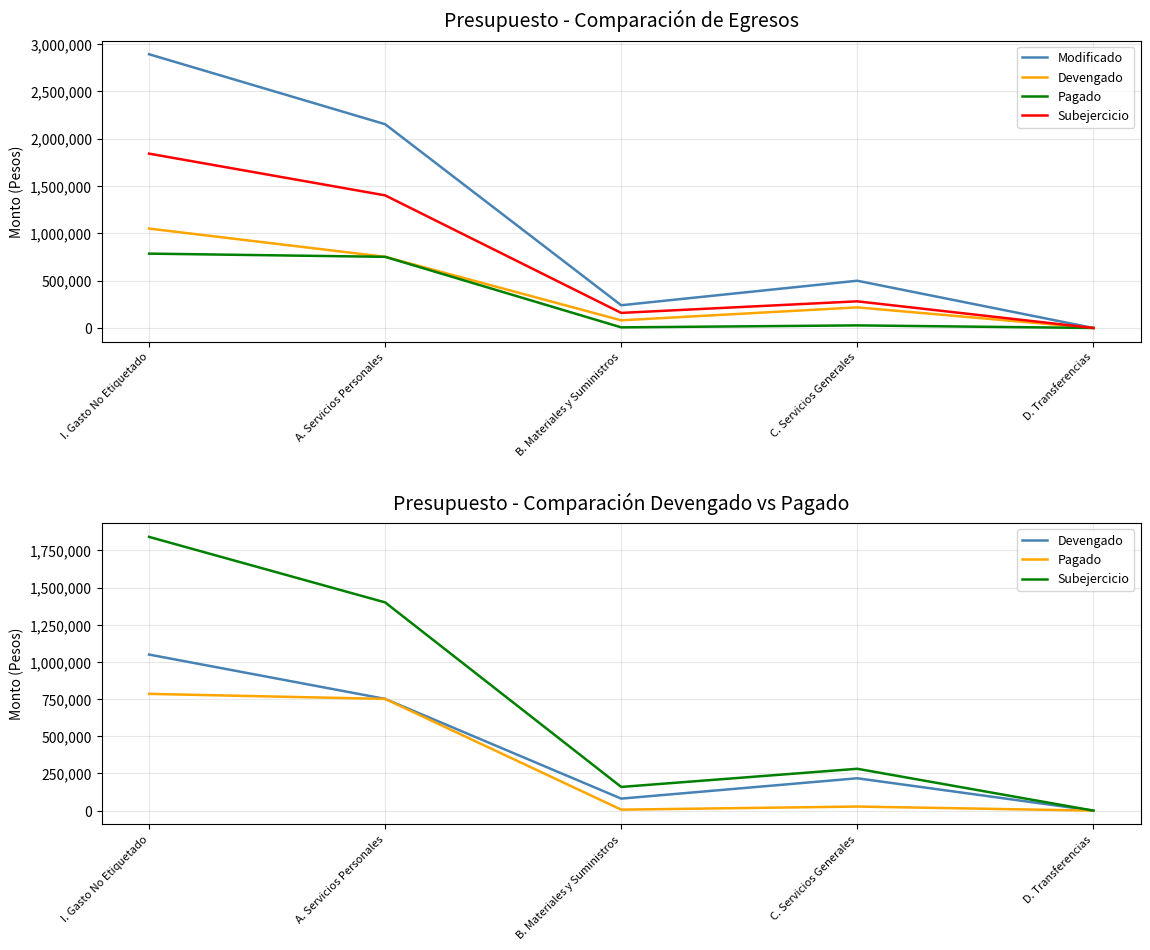

Is it true that Devengado equals 217534.9 at C. Servicios Generales?

True